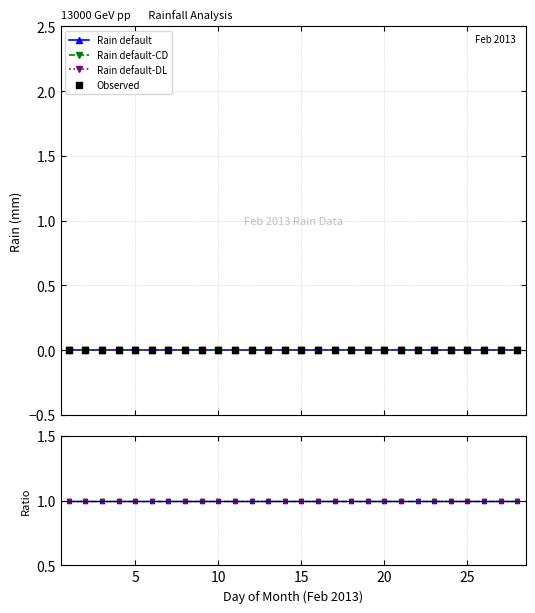

Which series has the widest spread of Y values?

Rain default